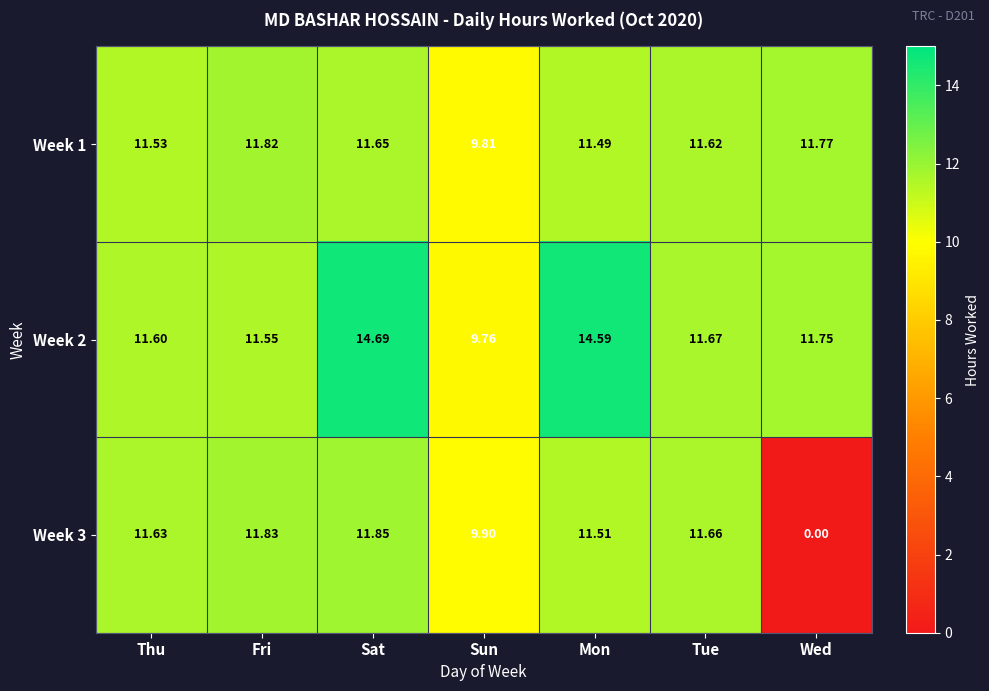

Where does the Week 1 series first go above 11?

Thu